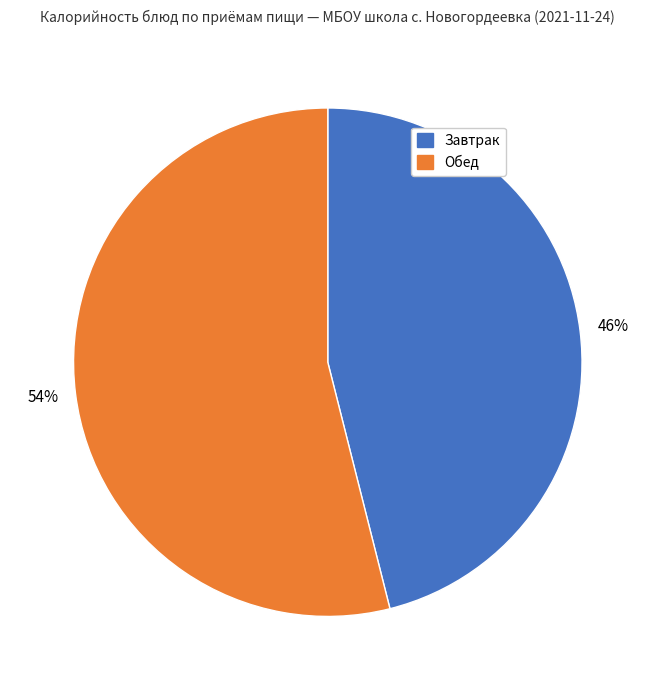

Is there any slice that represents more than half of the pie?

Yes